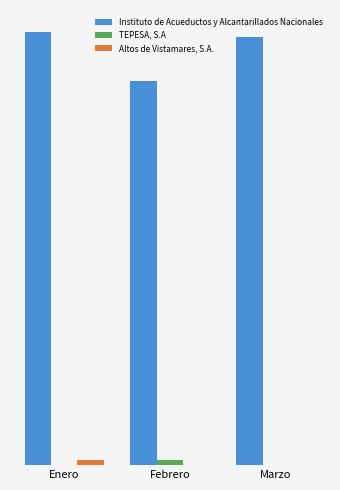

At how many categories does at least one series exceed 65?

3